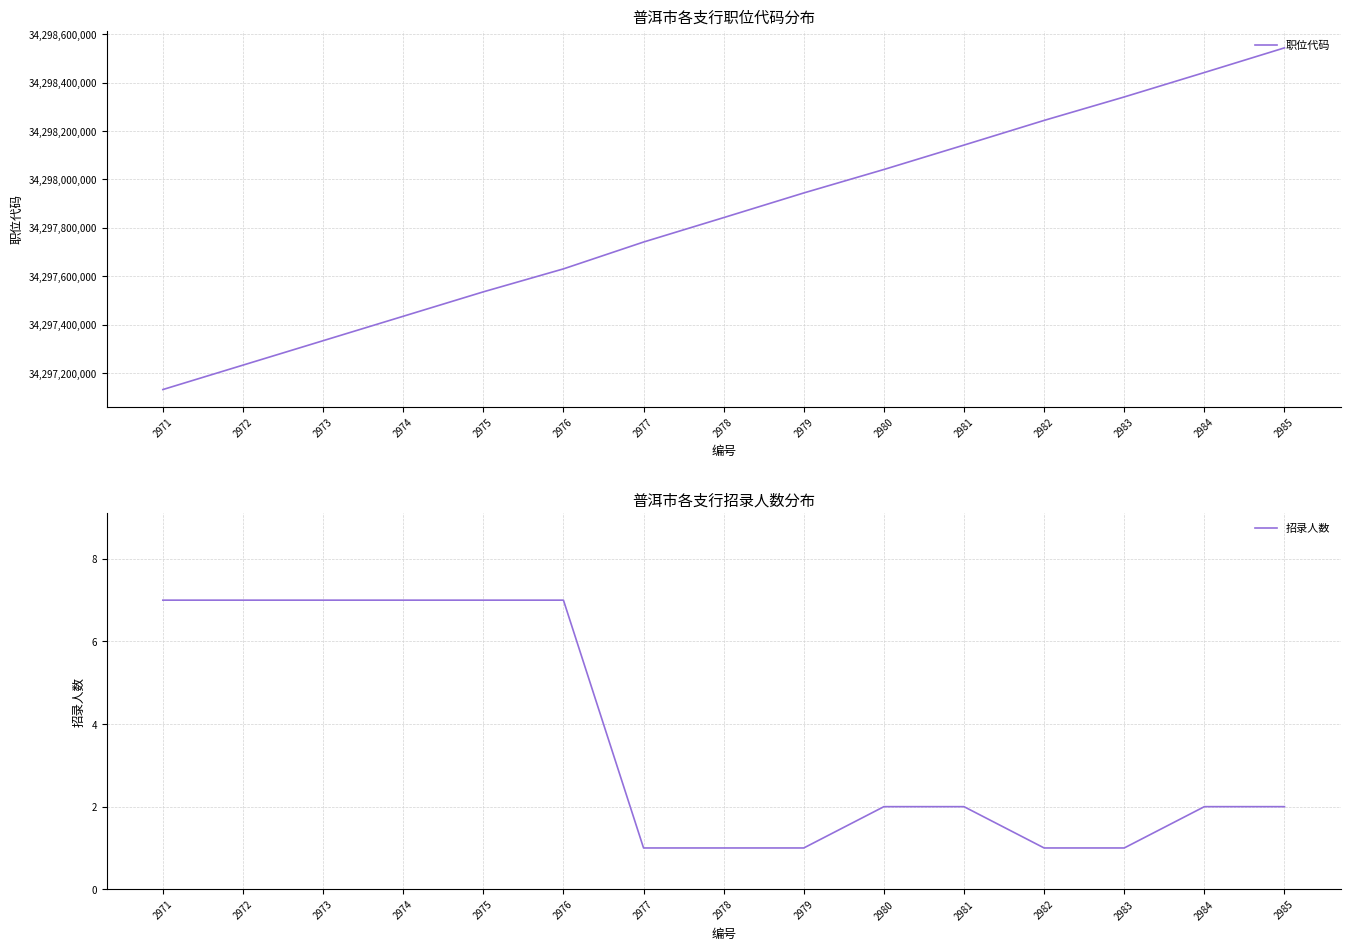

At which category does the chart reach its minimum across all series?

2977